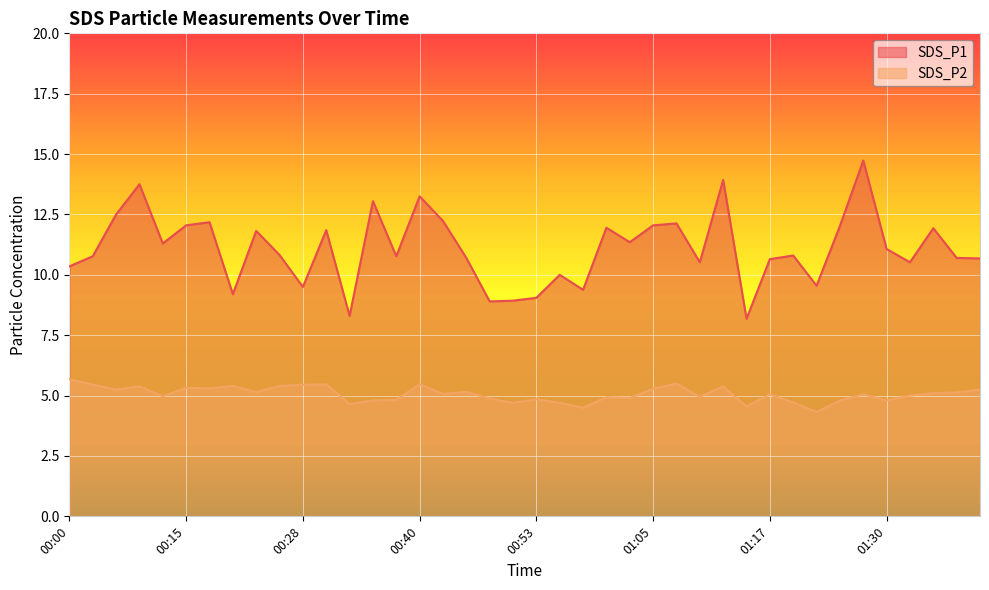

True or false: SDS_P2 and SDS_P1 intersect in this chart.

False